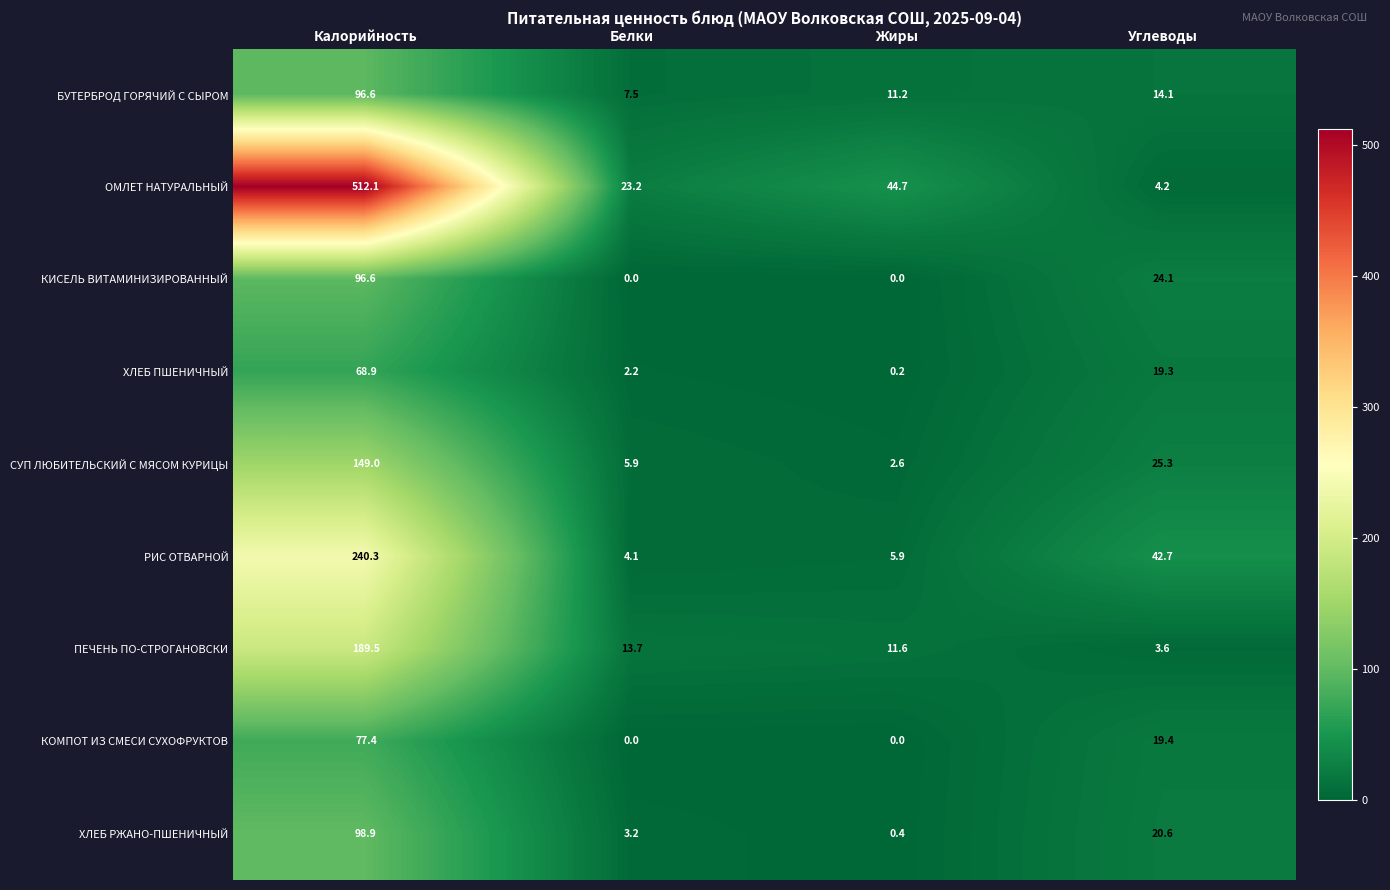

What is the difference between the maximum and minimum values in the КОМПОТ ИЗ СМЕСИ СУХОФРУКТОВ series?

77.4